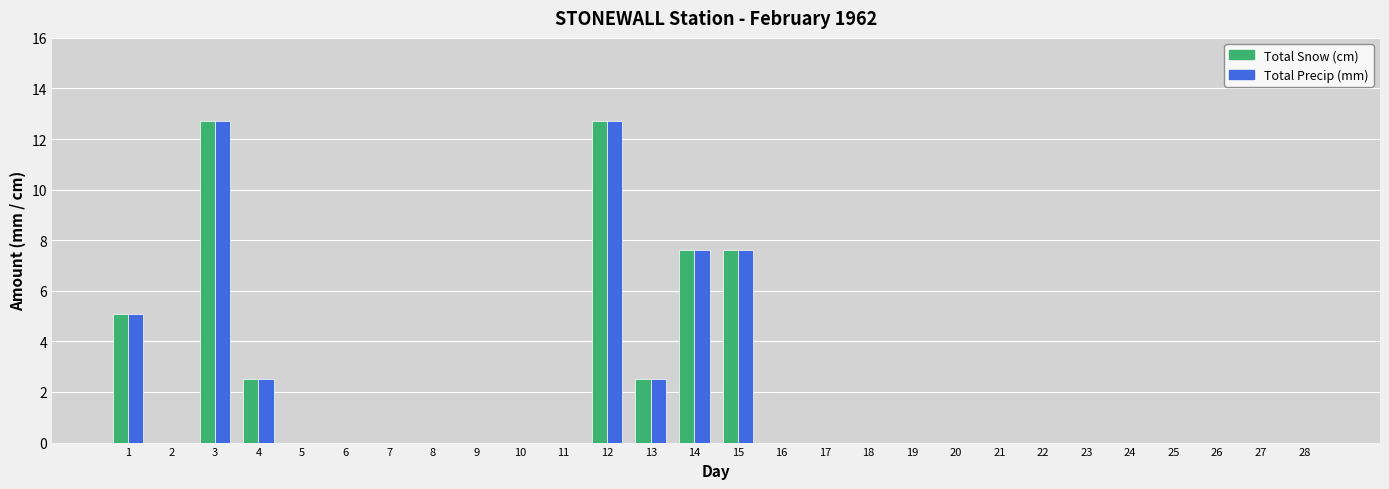

What is the sum of the Total Precip (mm) values at 13 and 27?

2.5